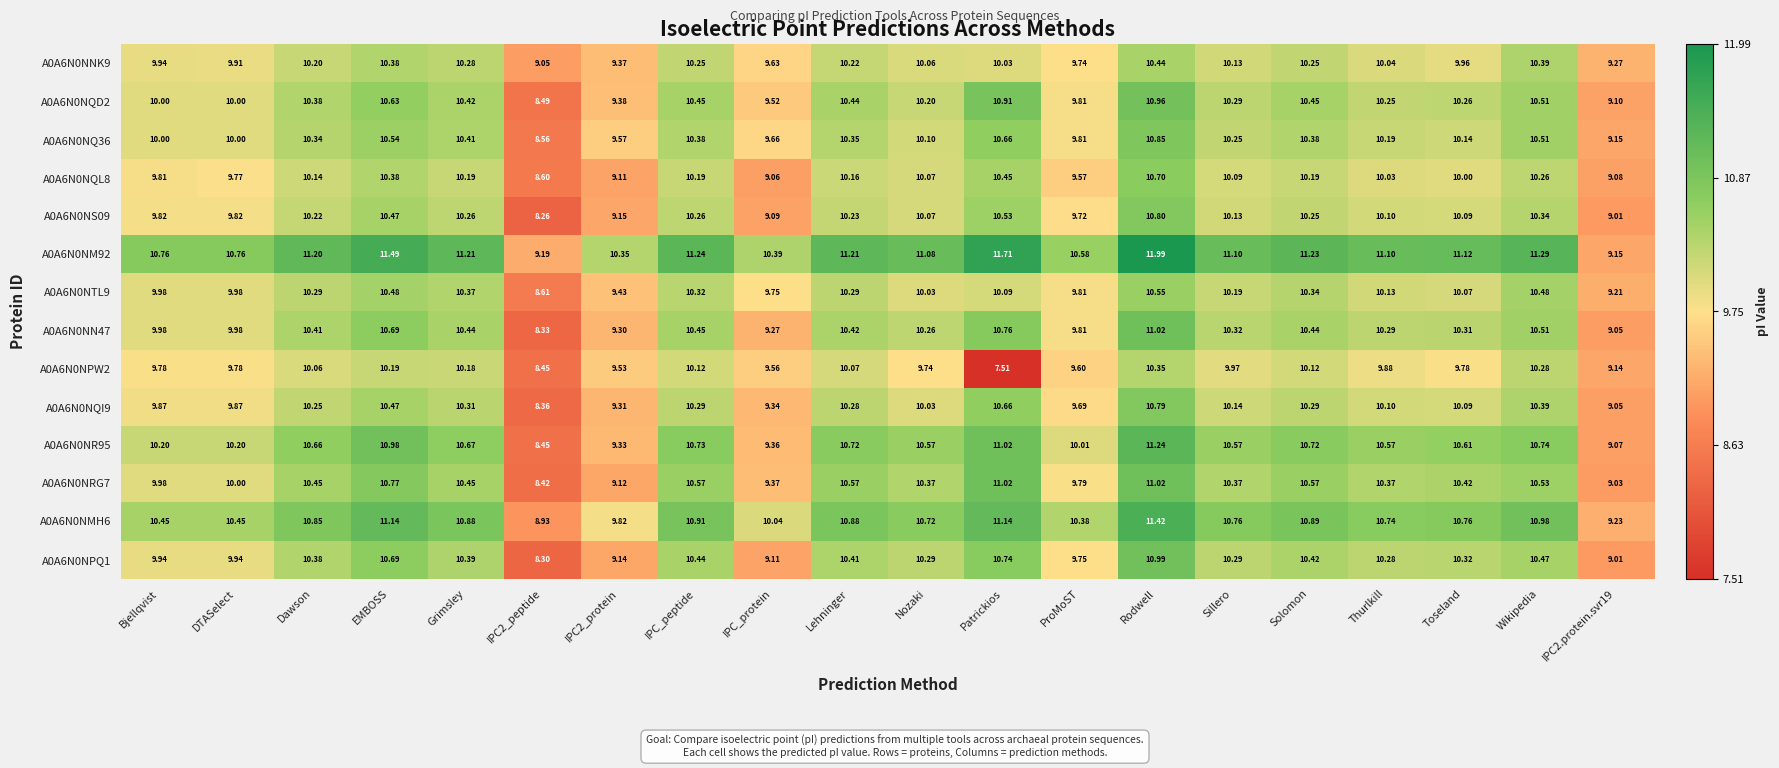

What is the difference between the highest and lowest values at Wikipedia?

1.0